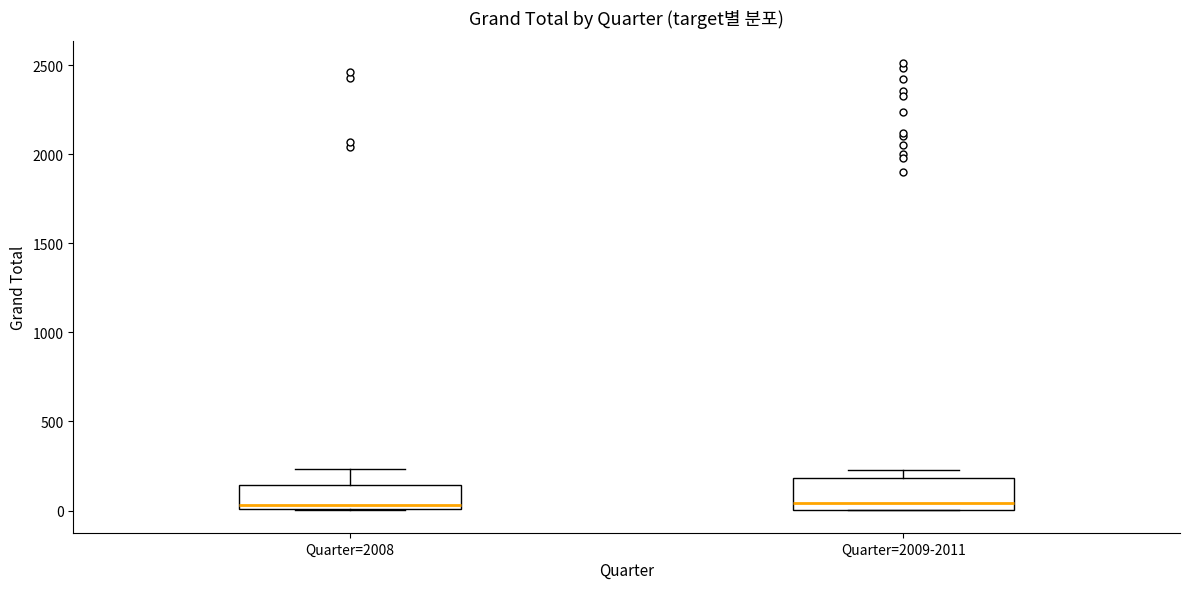

Reading left to right, transcribe this box plot: for each box, give where its median line is, the range the box spans, and where its two whiskers end, as read against the y-axis. The values are not printed on the chart, so give them approximately, as read against the axis.

Quarter=2008: median 50, box 0 to 150, whiskers 0 to 250
Quarter=2009-2011: median 50, box 0 to 200, whiskers 0 to 250